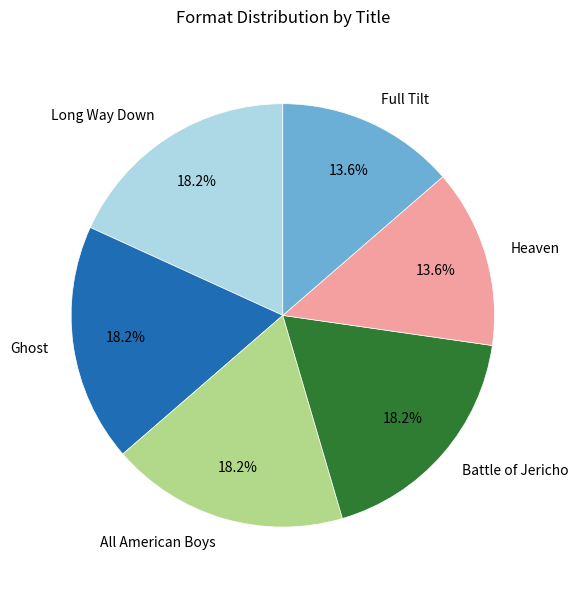

Does any single category account for the majority?

No